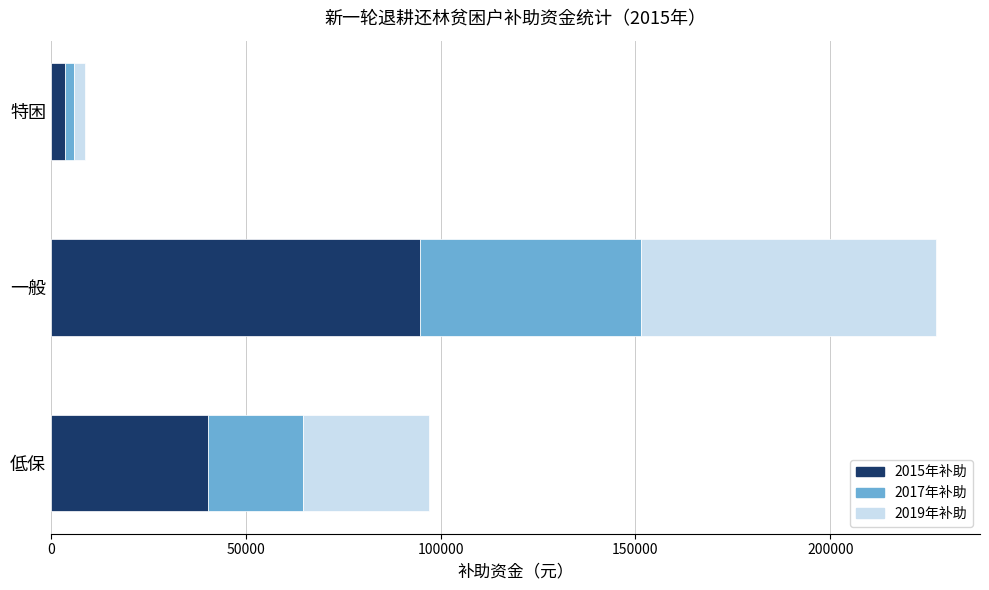

The value of 2015年补助 at 一般 is 47242. True or false?

False